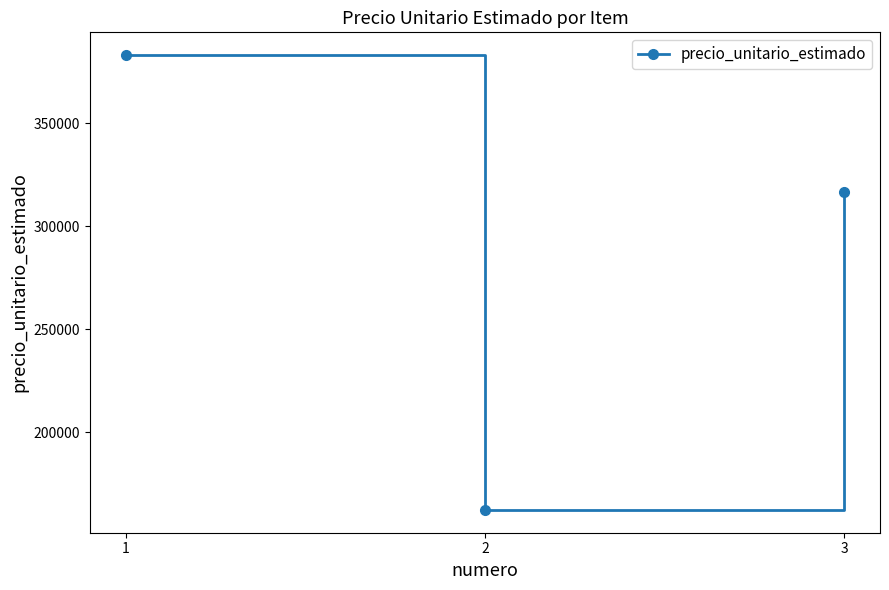

True or false: the data shows 89612 at 2.

False